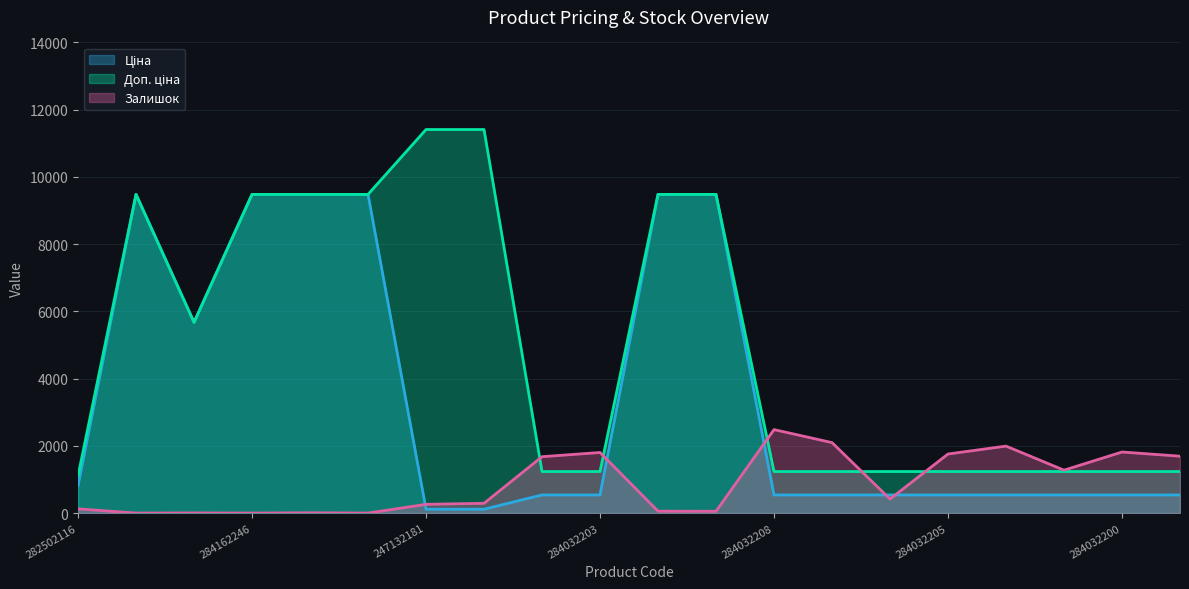

The value of Залишок at 284162210 is 56.0. True or false?

True